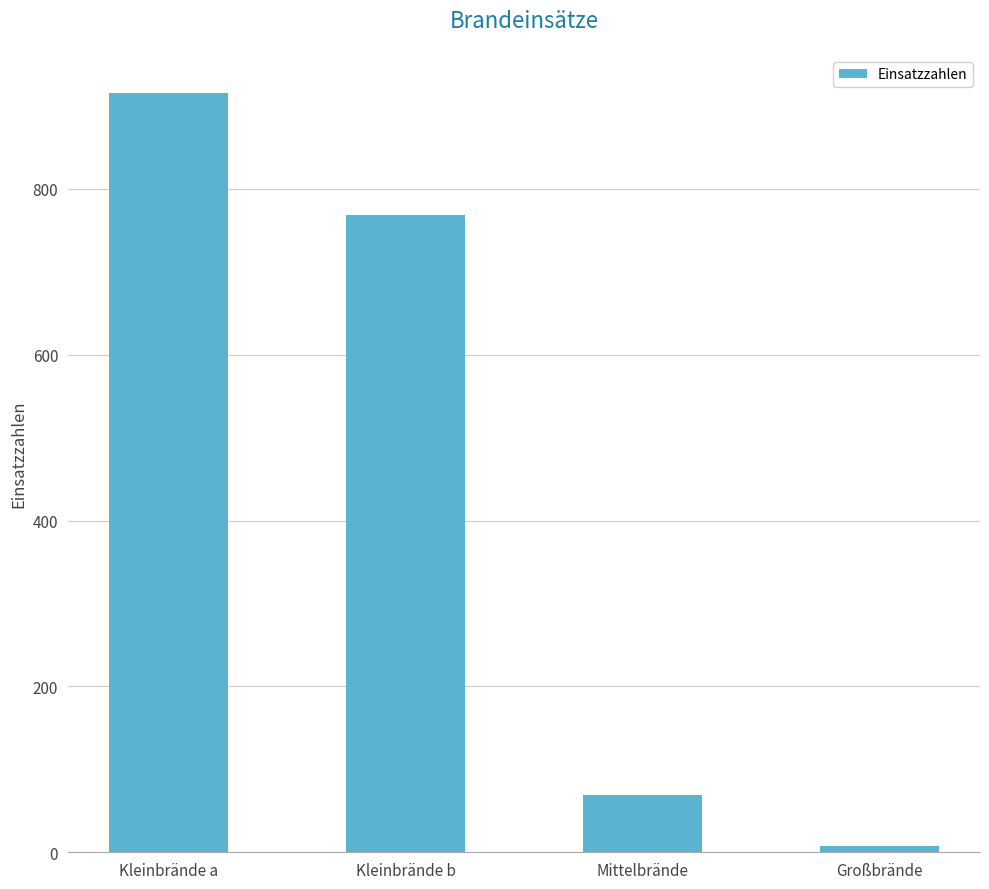

Are the bars horizontal?

No